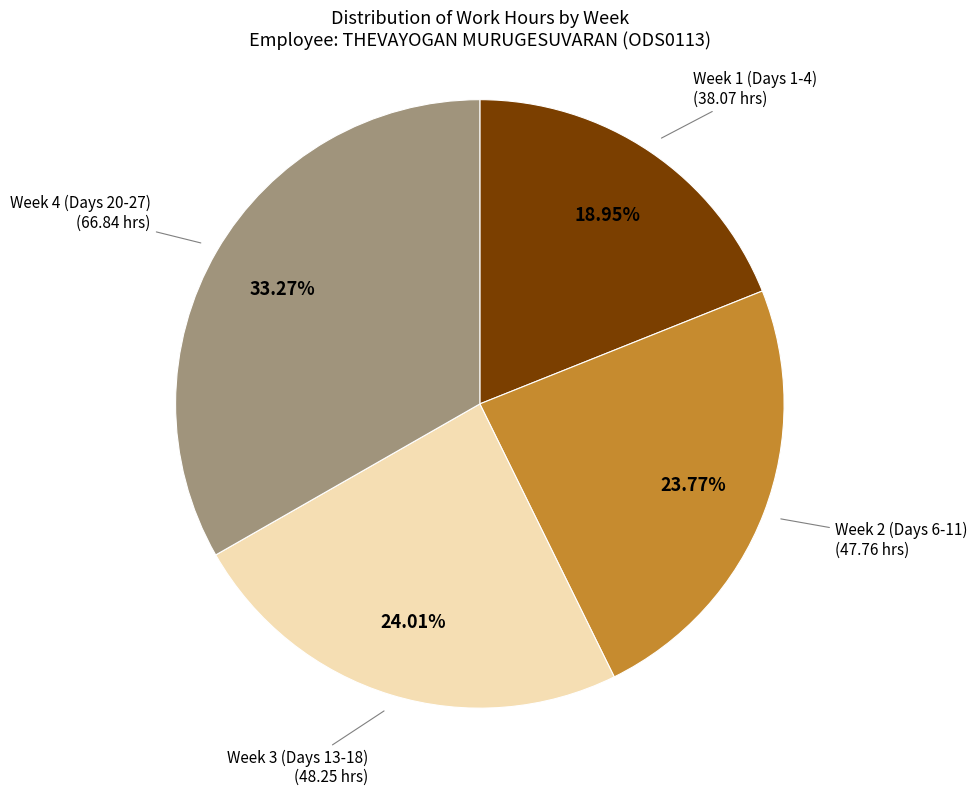

Is there a majority slice in this chart?

No